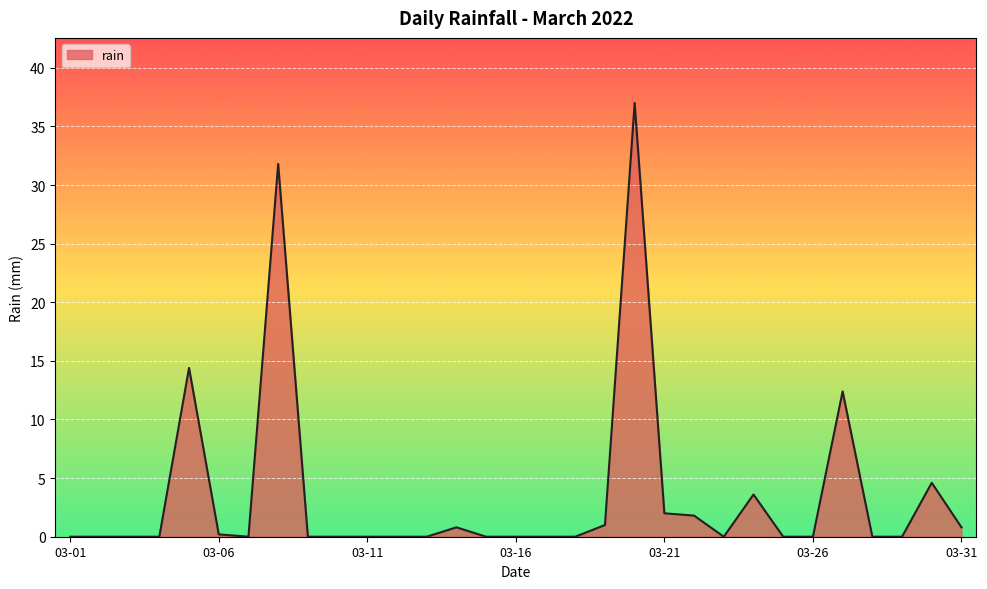

What is the maximum value shown in the chart?

37.0